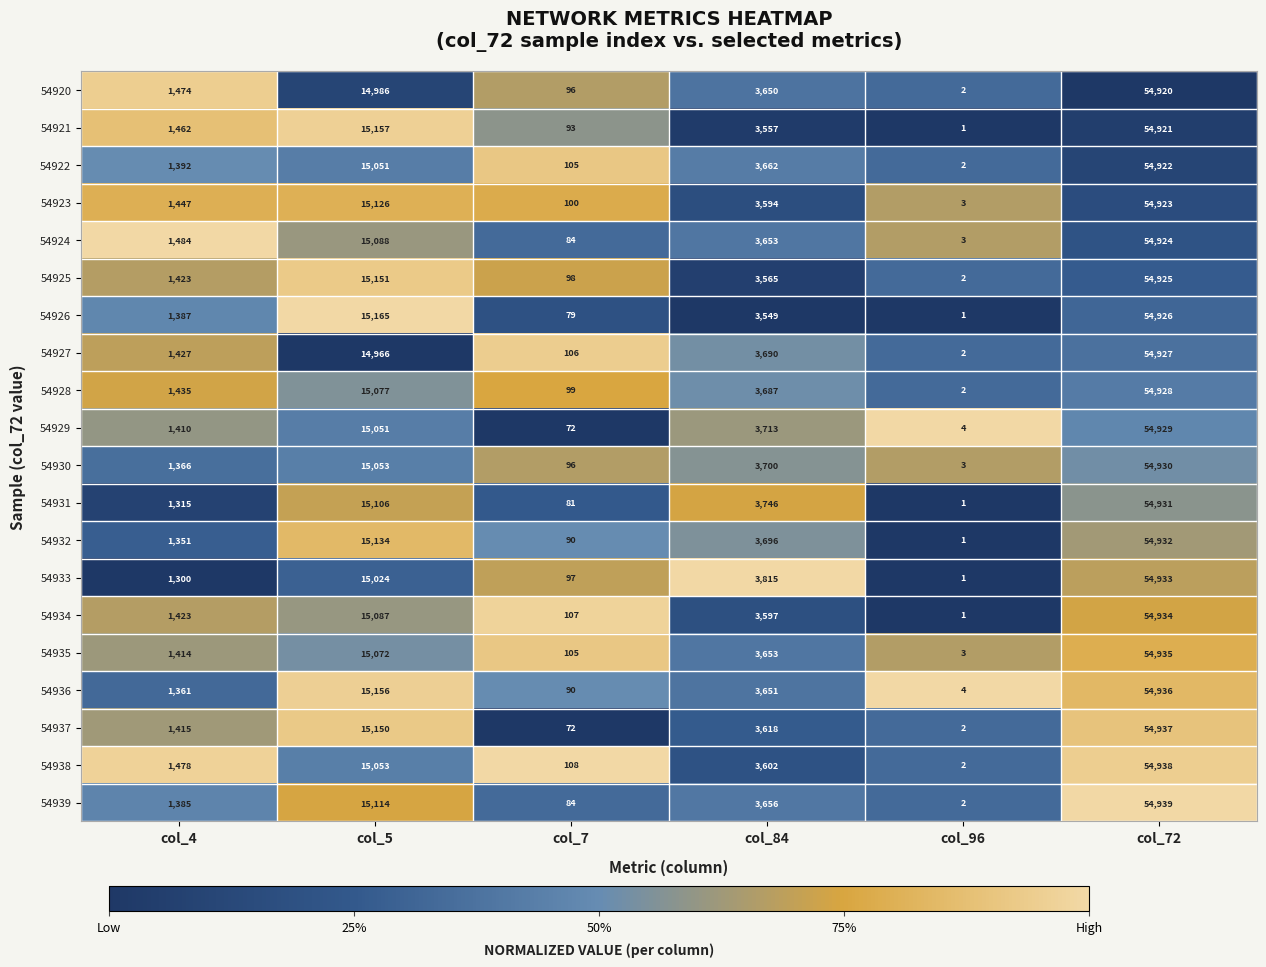

What is the spread (max minus min) of values at col_96?

3